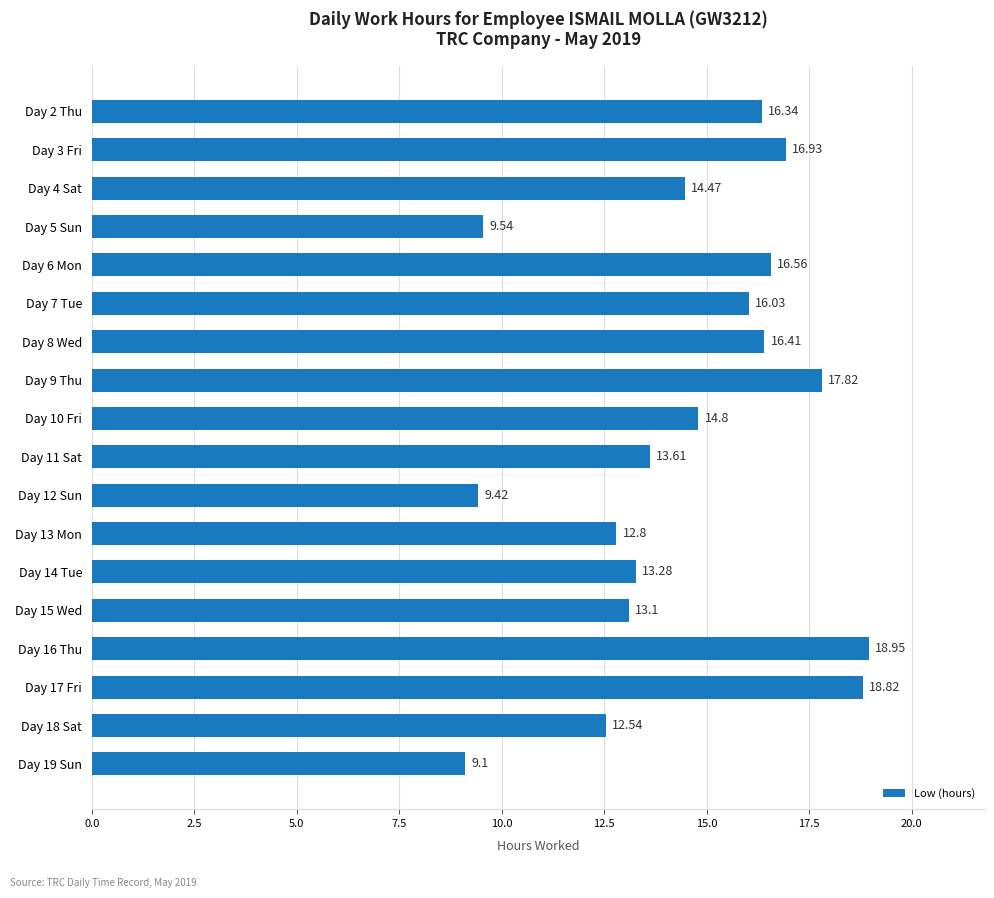

List the labels in order of value, smallest first.

Day 19 Sun, Day 12 Sun, Day 5 Sun, Day 18 Sat, Day 13 Mon, Day 15 Wed, Day 14 Tue, Day 11 Sat, Day 4 Sat, Day 10 Fri, Day 7 Tue, Day 2 Thu, Day 8 Wed, Day 6 Mon, Day 3 Fri, Day 9 Thu, Day 17 Fri, Day 16 Thu